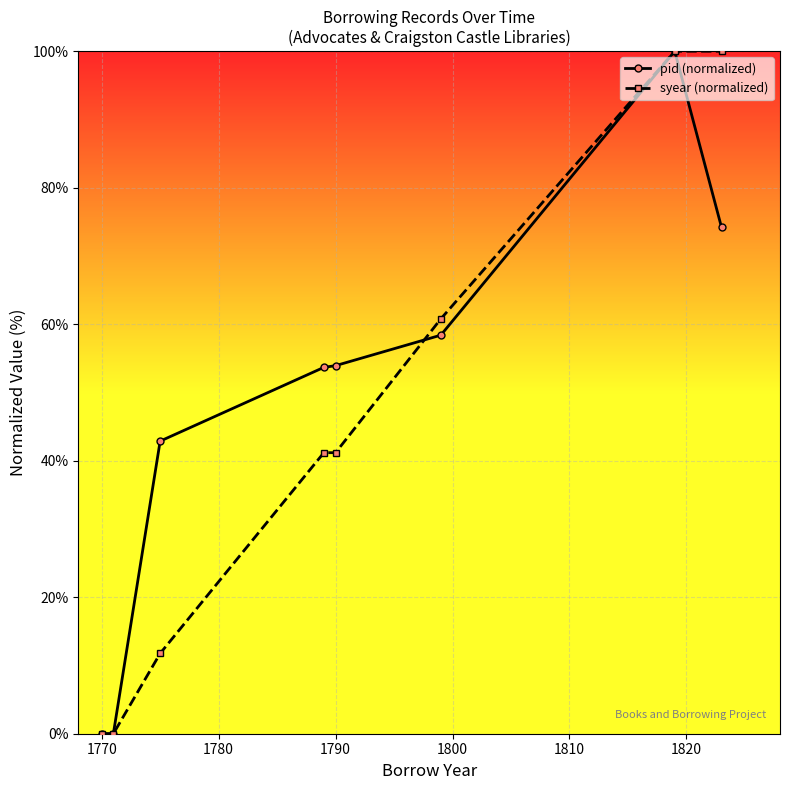

How many data points in pid (normalized) are above 53?

5